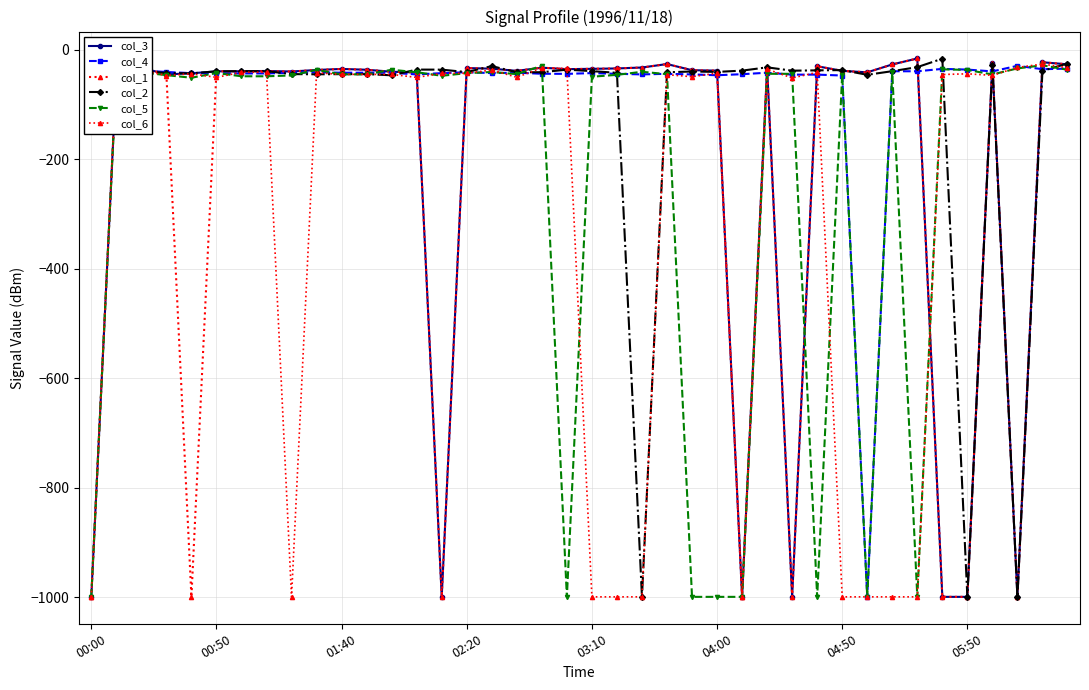

How many lines are shown in the chart?

6